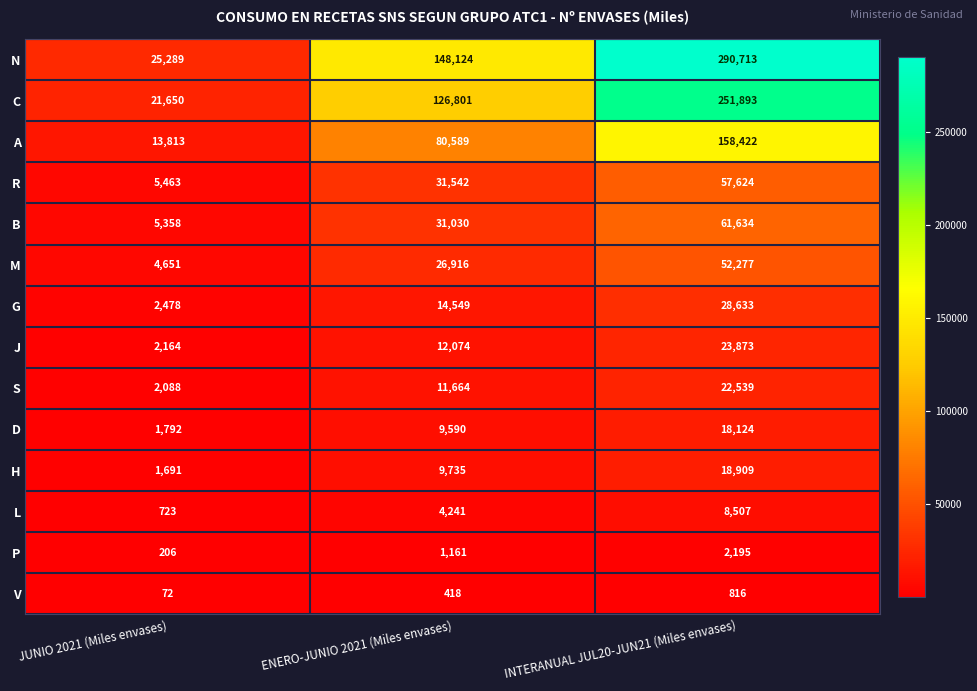

What is the smallest value displayed?

72